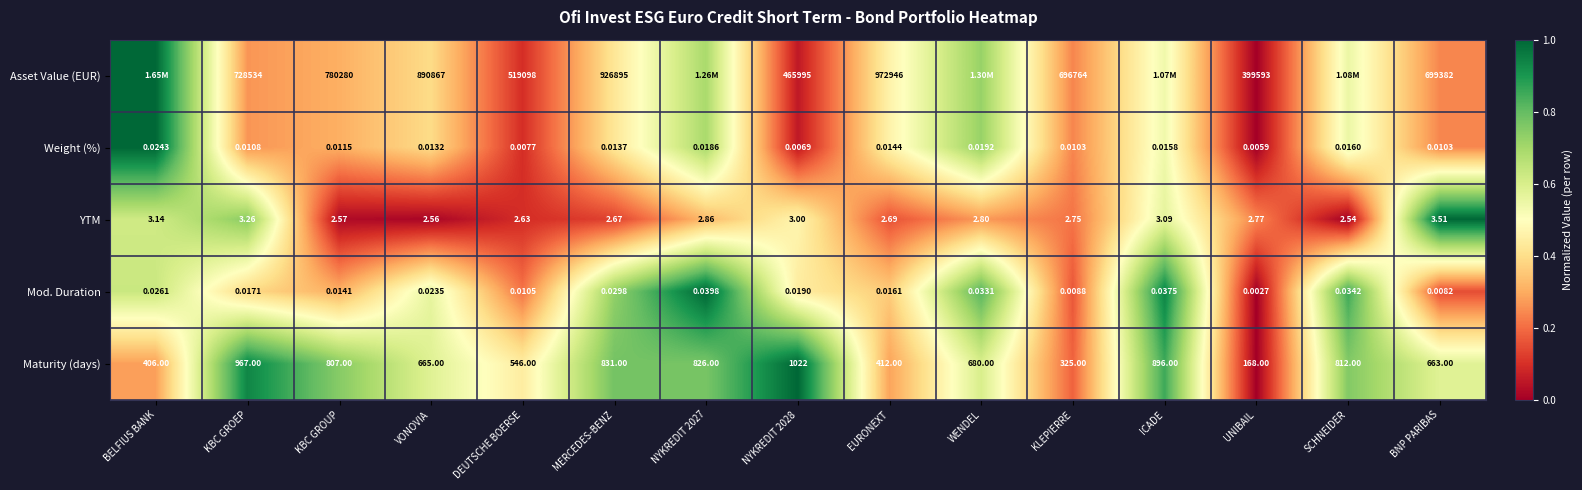

At which label does YTM reach its minimum?

SCHNEIDER